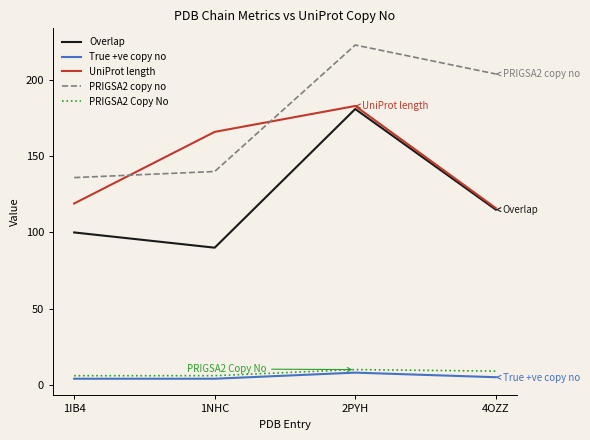

Reading left to right, transcribe all the data shown in this chart.

Overlap: 100	90	181	115
True +ve copy no: 4	4	8	5
UniProt length: 119	166	183	116
PRIGSA2 copy no: 136	140	223	204
PRIGSA2 Copy No: 6	6	10	9